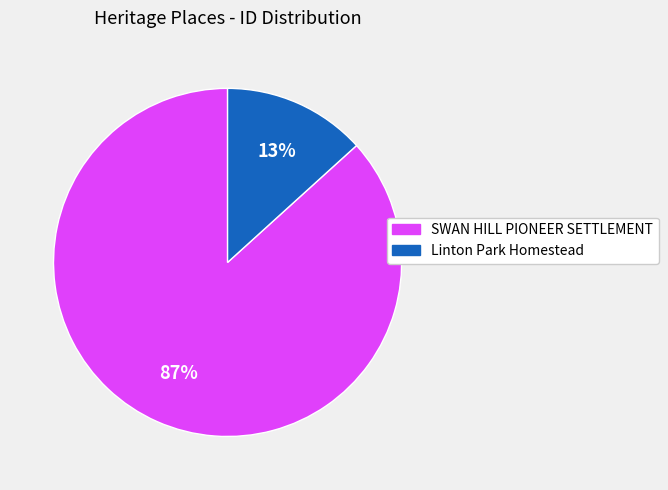

Which category has the smallest portion of the pie?

Linton Park Homestead